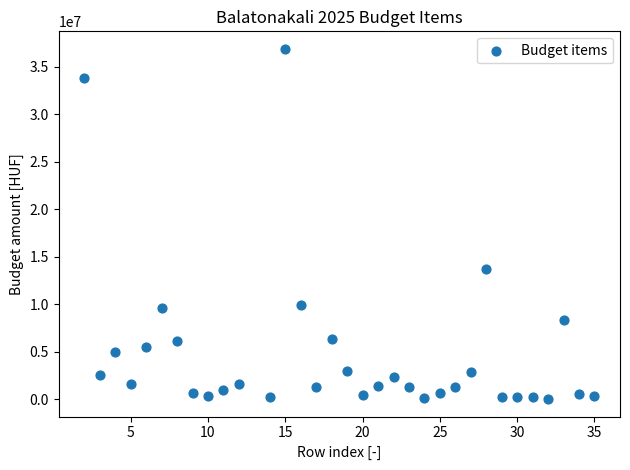

What Y value in the scatter plot is closest to 18441490?

13716000